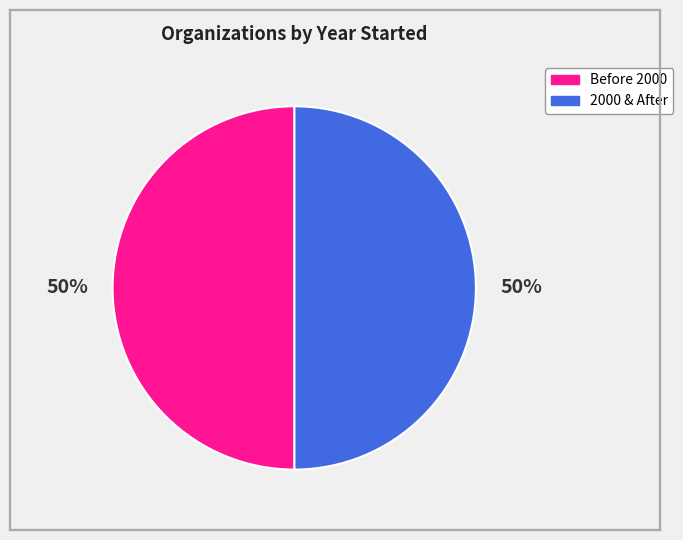

To the nearest percent, what is the average slice percentage?

50%